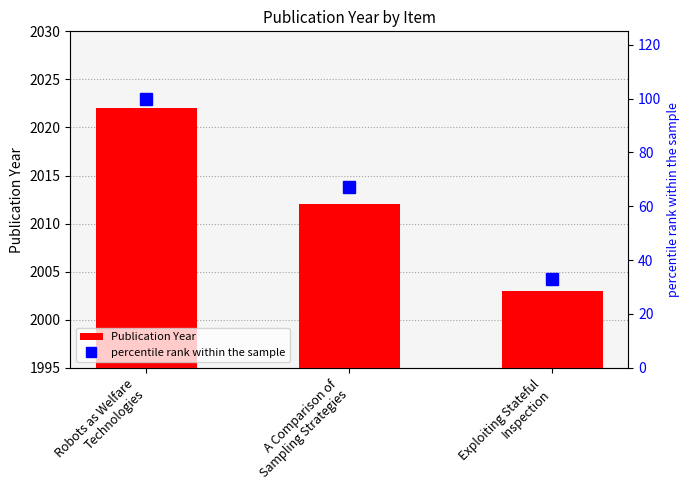

What is the difference between the maximum and minimum values in the Publication Year series?

19